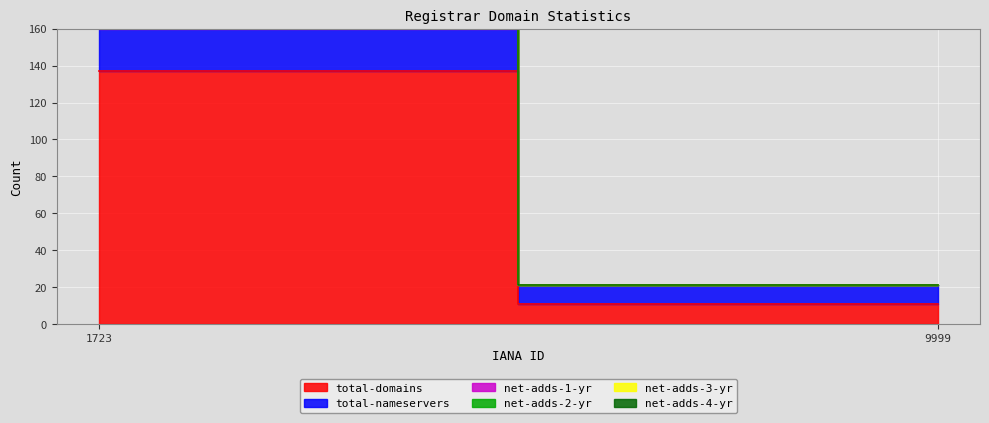

Reading left to right, list all the values displayed in this chart.

total-domains: 137	11
total-nameservers: 23	10
net-adds-1-yr: 1	0
net-adds-2-yr: 0	0
net-adds-3-yr: 0	0
net-adds-4-yr: 0	0